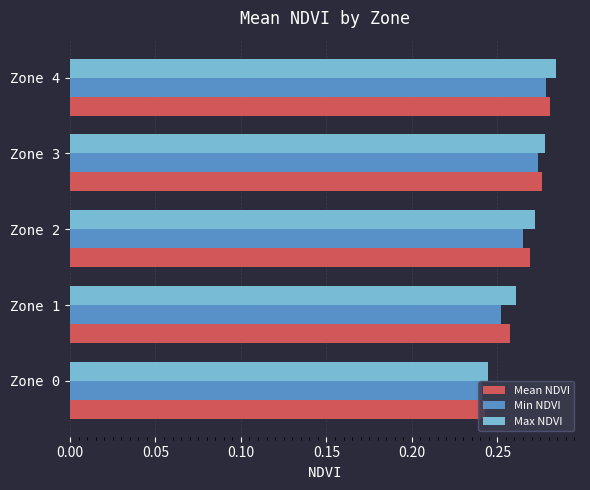

Which series has the widest spread of values?

Max NDVI